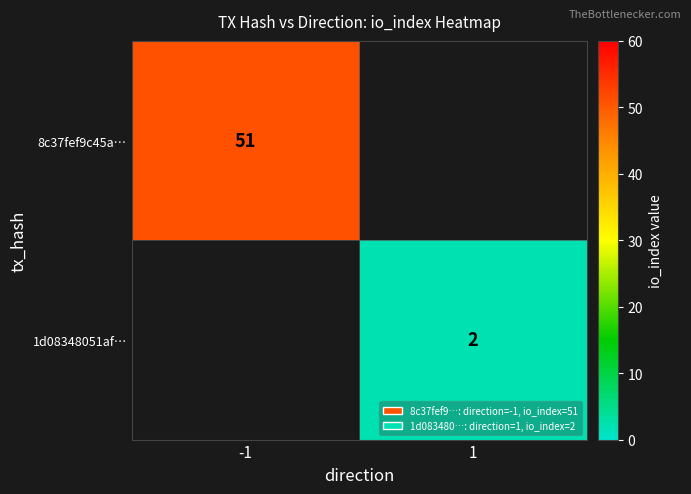

Is it true that 1d08348051af… equals 3 at 1?

False